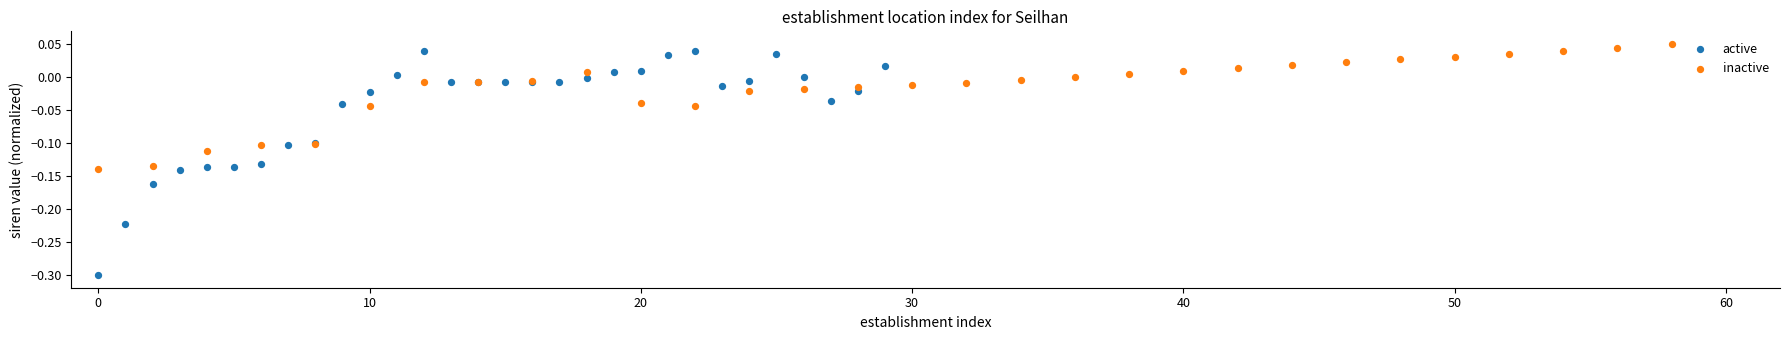

Which series reaches the minimum Y coordinate?

active